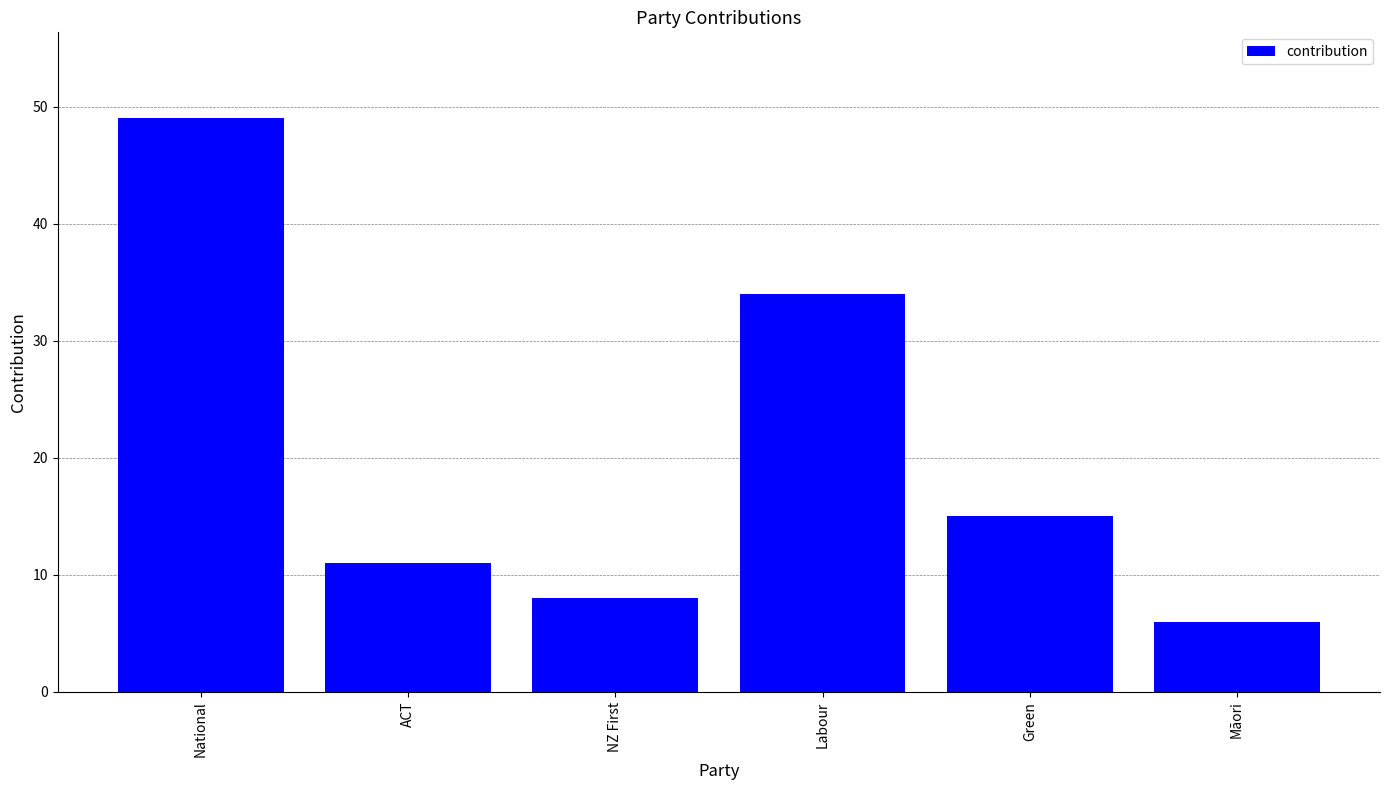

True or false: the data shows 6 at Māori.

True